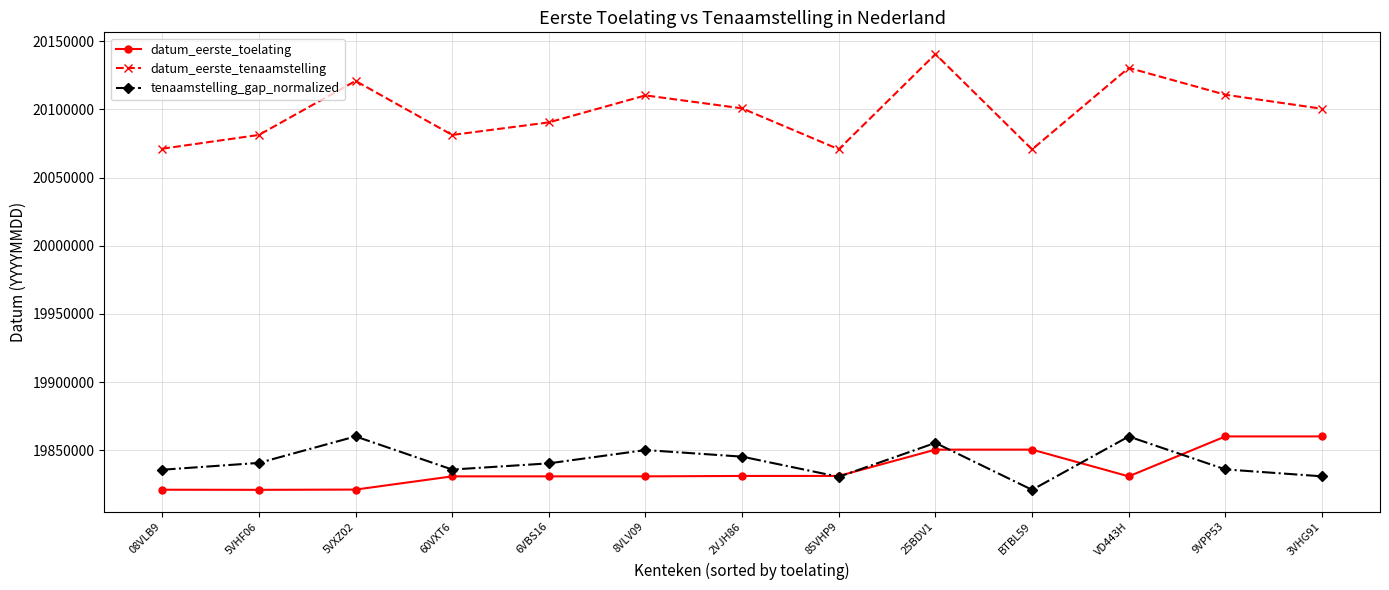

What is the difference between the maximum and minimum values in the tenaamstelling_gap_normalized series?

39175.0